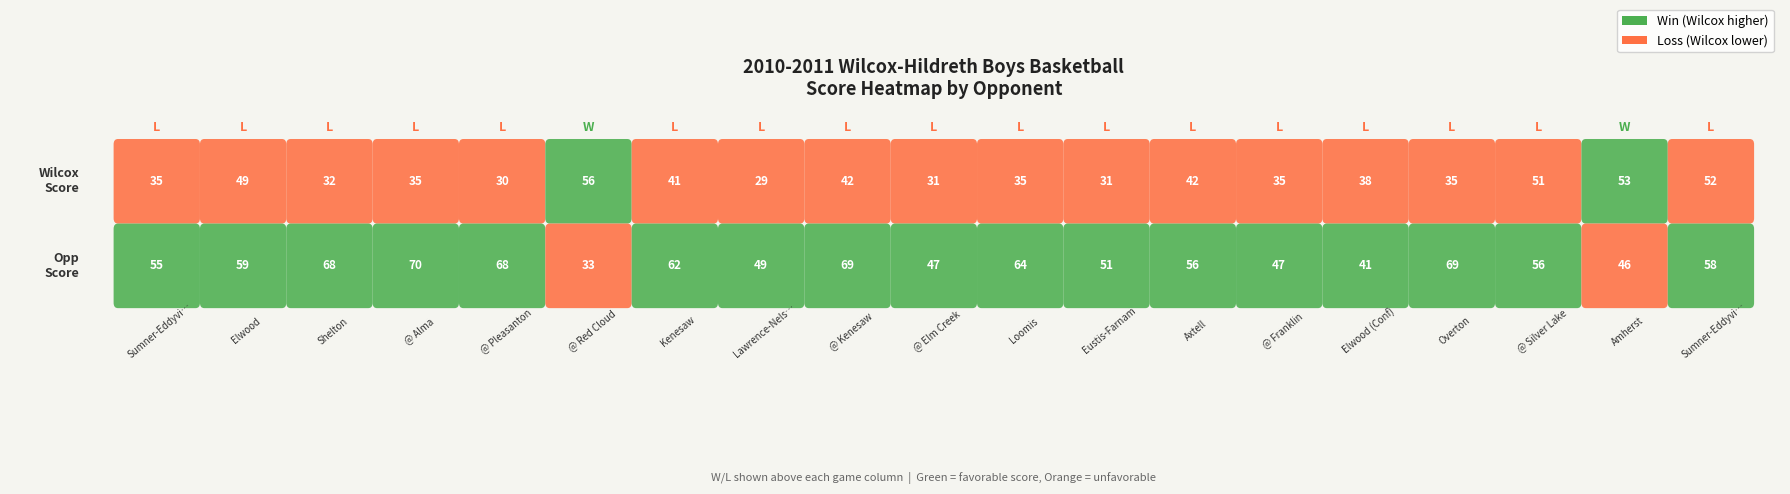

What is the difference between the maximum and minimum values in the wilcox_score series?

27